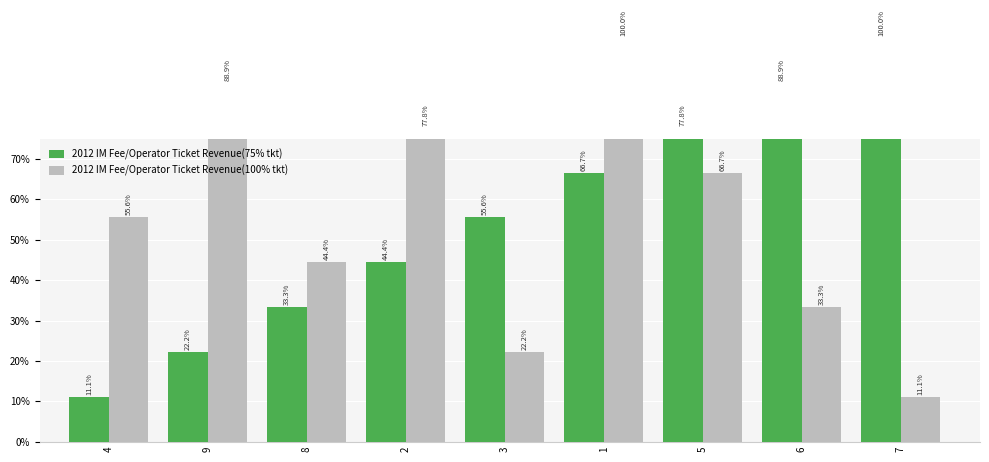

Rank the series at 4 from highest to lowest value.

2012 IM Fee/Operator Ticket Revenue(100% tkt), 2012 IM Fee/Operator Ticket Revenue(75% tkt)